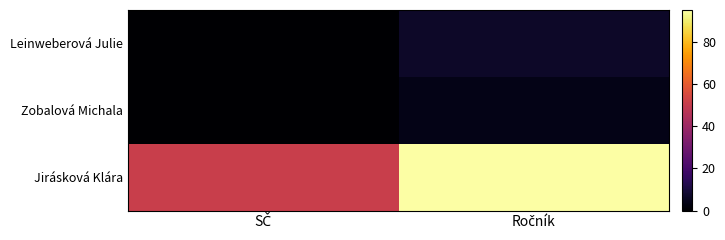

Reading left to right, extract all data points from this chart.

Leinweberová Julie: SČ=0	Ročník=7
Zobalová Michala: SČ=0	Ročník=4
Jirásková Klára: SČ=51	Ročník=95